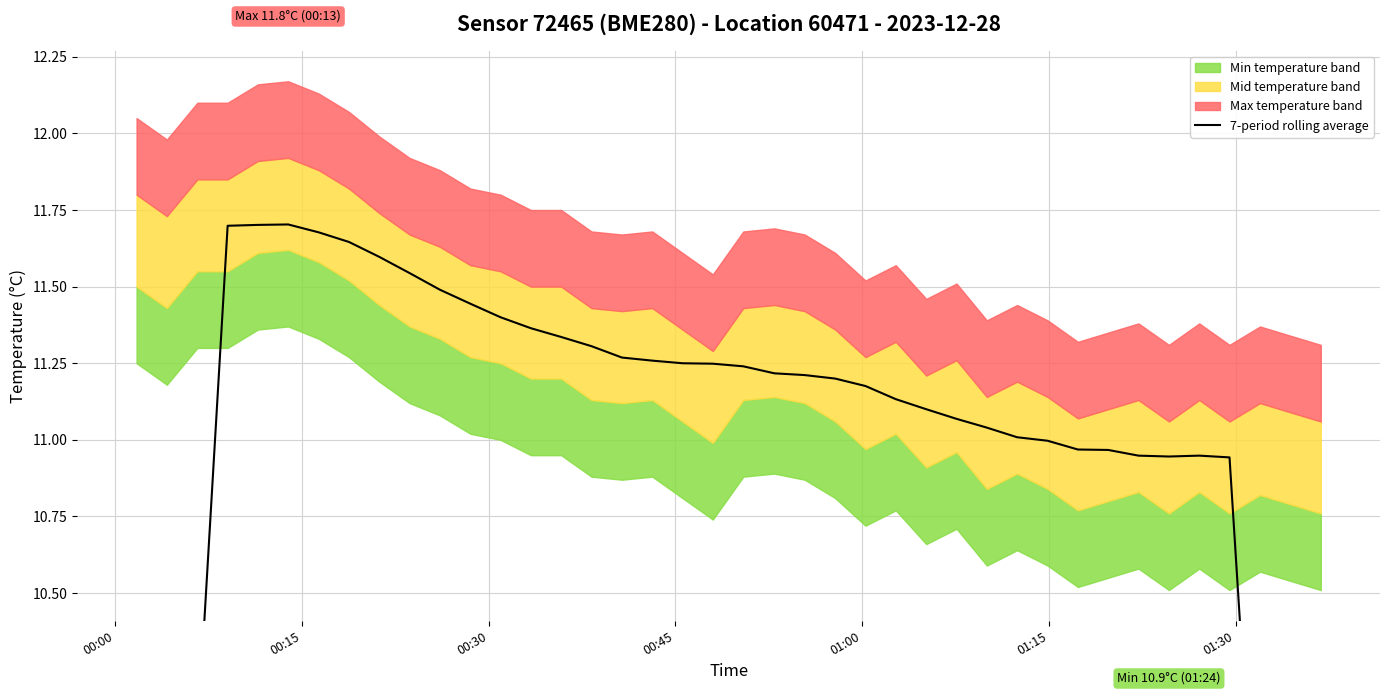

How many lines are shown in the chart?

1